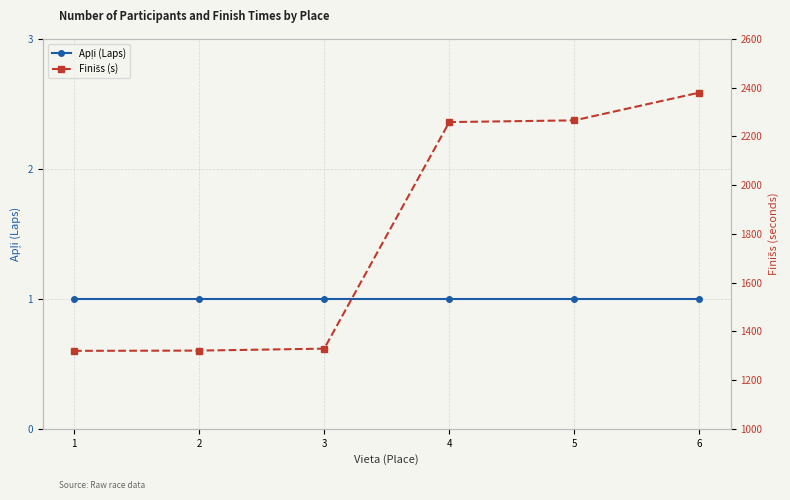

What is the maximum value for Apļi (Laps)?

1